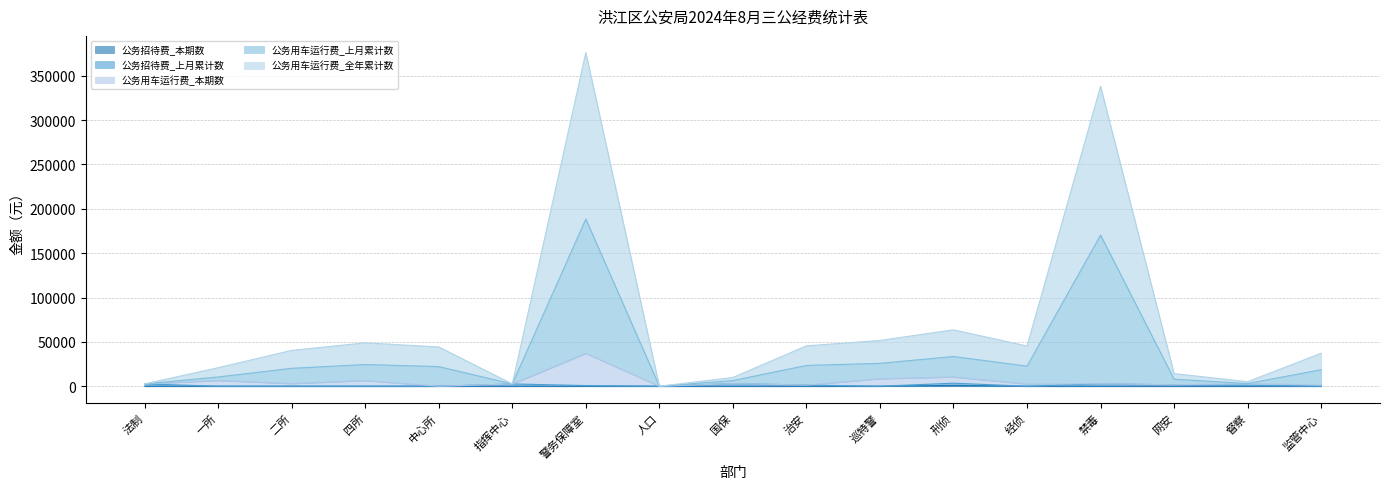

What is the label of the 1st point from the left?

法制